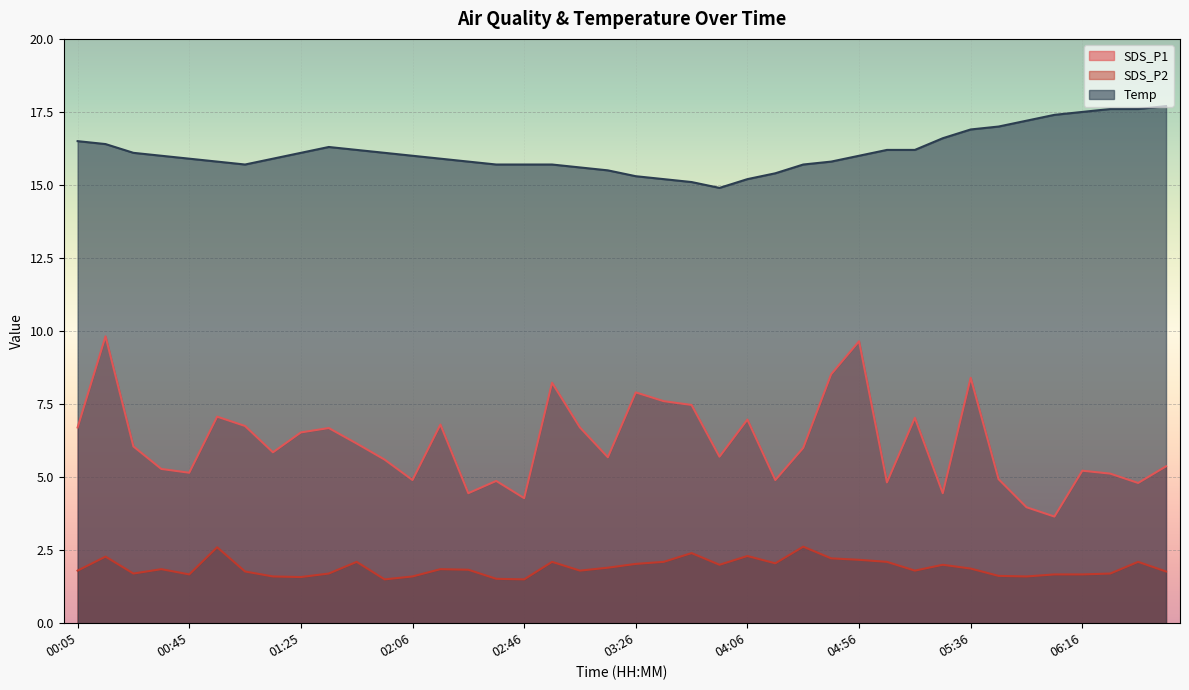

Reading left to right, extract all data points from this chart.

SDS_P1: 6.7	9.8	6.0	5.3	5.2	7.1	6.8	5.8	6.5	6.7	6.2	5.6	4.9	6.8	4.5	4.9	4.3	8.2	6.7	5.7	7.9	7.6	7.5	5.7	7.0	4.9	6.0	8.5	9.7	4.8	7.0	4.5	8.4	4.9	4.0	3.6	5.2	5.1	4.8	5.4
SDS_P2: 1.8	2.3	1.7	1.9	1.7	2.6	1.8	1.6	1.6	1.7	2.1	1.5	1.6	1.9	1.8	1.5	1.5	2.1	1.8	1.9	2.0	2.1	2.4	2.0	2.3	2.0	2.6	2.2	2.2	2.1	1.8	2.0	1.9	1.6	1.6	1.7	1.7	1.7	2.1	1.8
Temp: 16.5	16.4	16.1	16.0	15.9	15.8	15.7	15.9	16.1	16.3	16.2	16.1	16.0	15.9	15.8	15.7	15.7	15.7	15.6	15.5	15.3	15.2	15.1	14.9	15.2	15.4	15.7	15.8	16.0	16.2	16.2	16.6	16.9	17.0	17.2	17.4	17.5	17.6	17.6	17.7